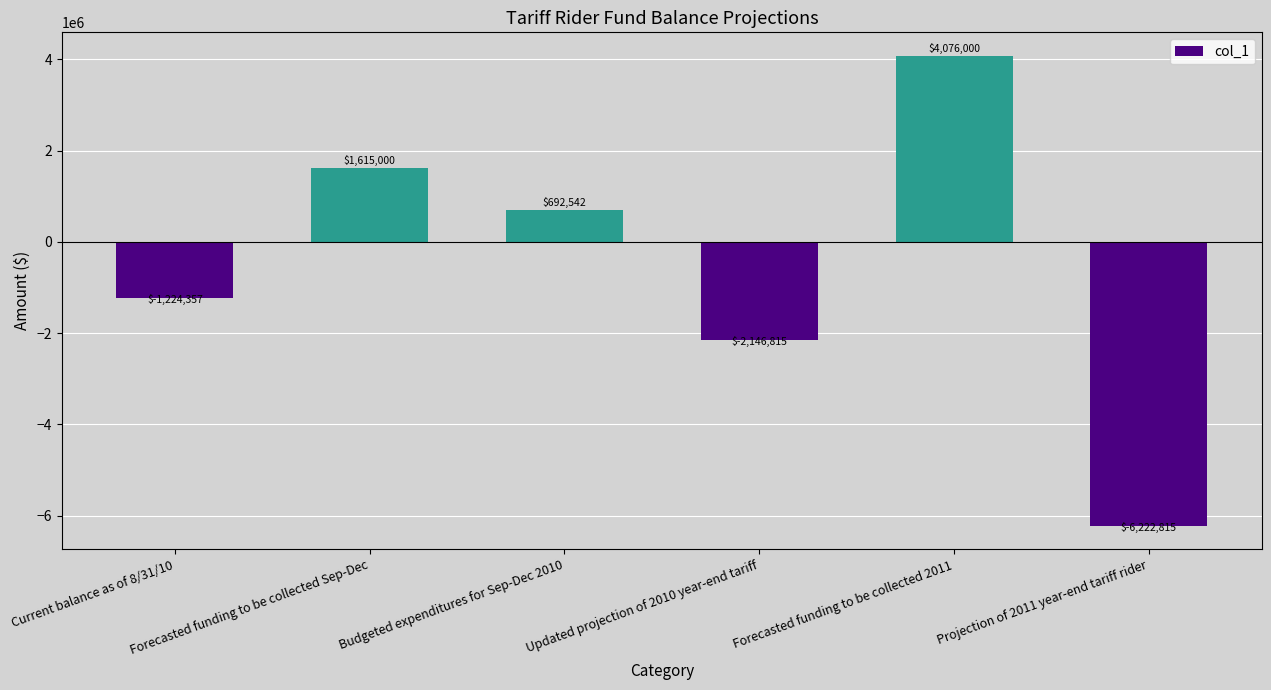

Read the value at Budgeted expenditures for Sep-Dec 2010.

692542.3